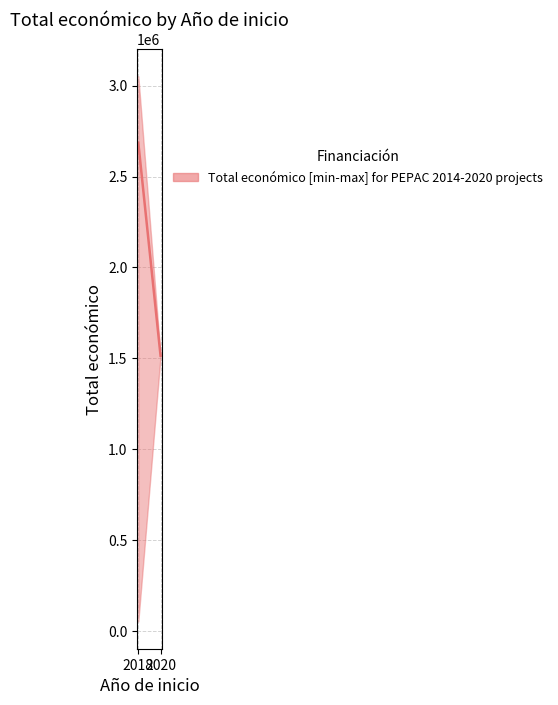

Which category has the lowest value across all series?

2020